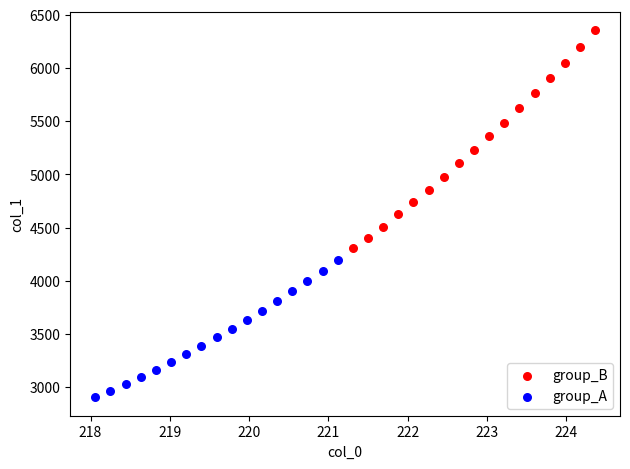

Which series has the widest spread of Y values?

group_B